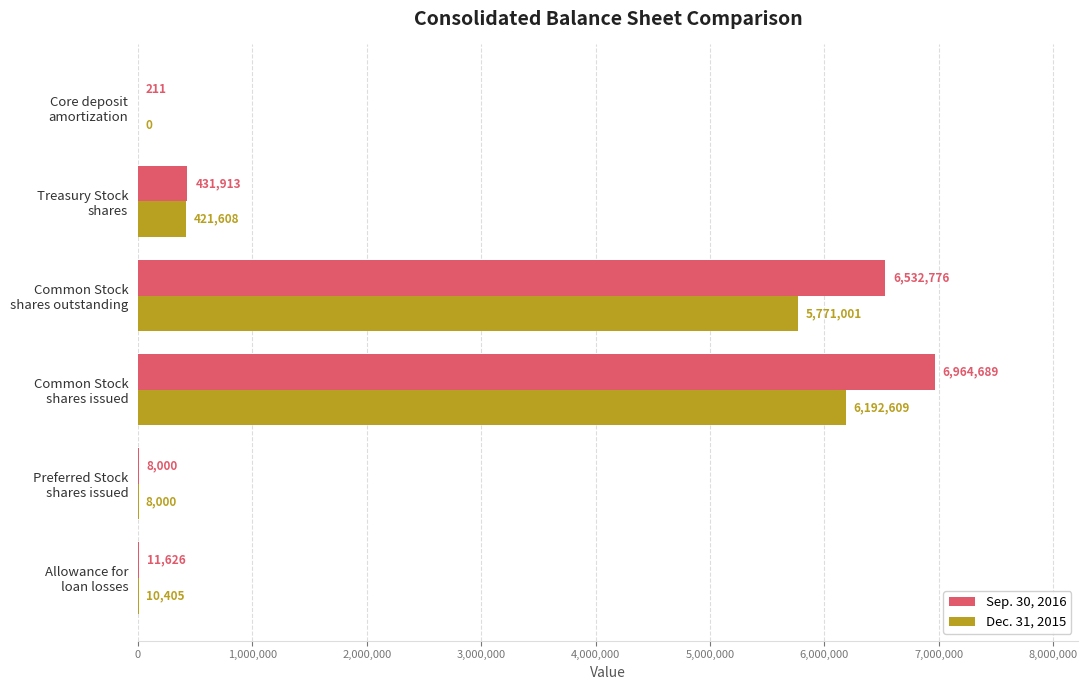

What is the greatest value displayed?

6964689